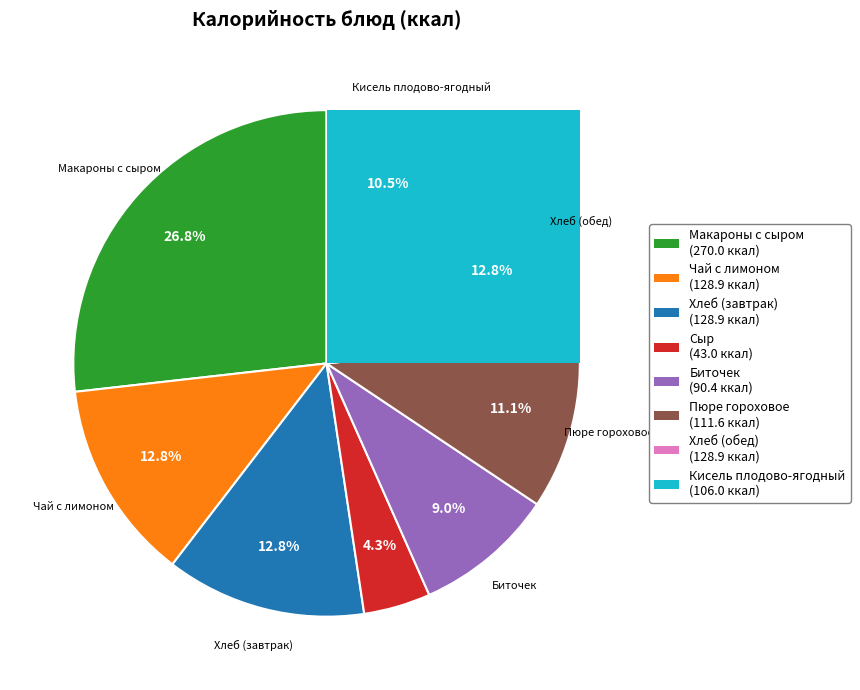

Approximately how many times larger is the value at Сыр compared to Хлеб (обед)?

0.3